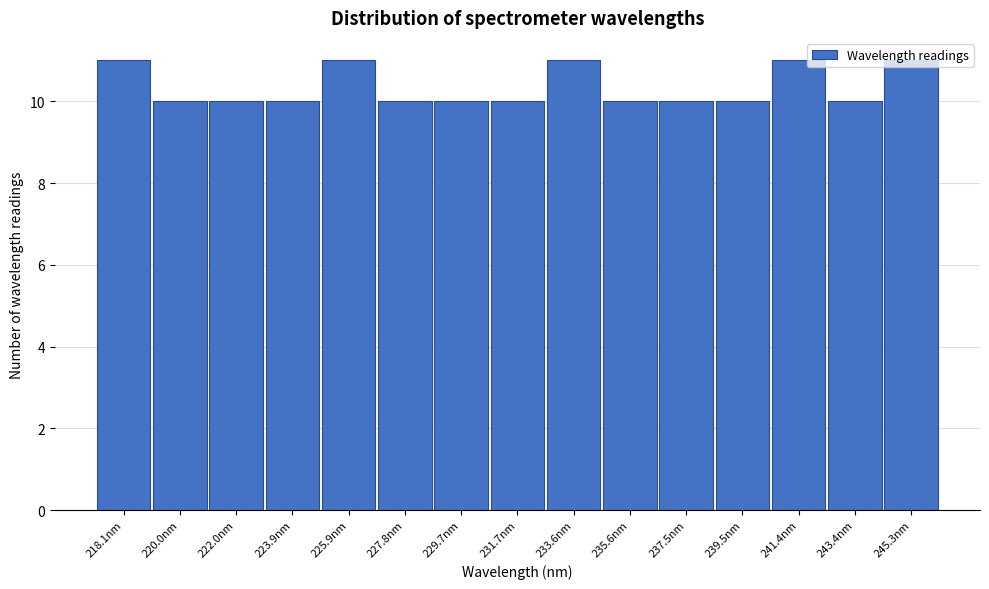

What is the ratio of the value at 225.9nm to the value at 229.7nm?

1.1